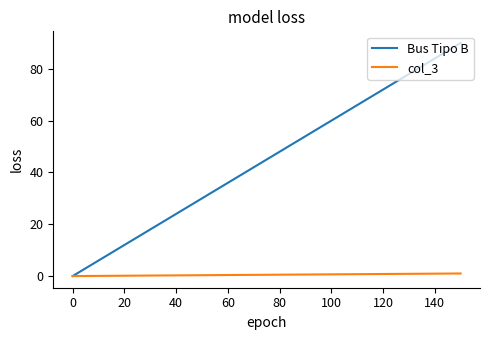

Rank the series by their average value, from highest to lowest.

Bus Tipo B, col_3